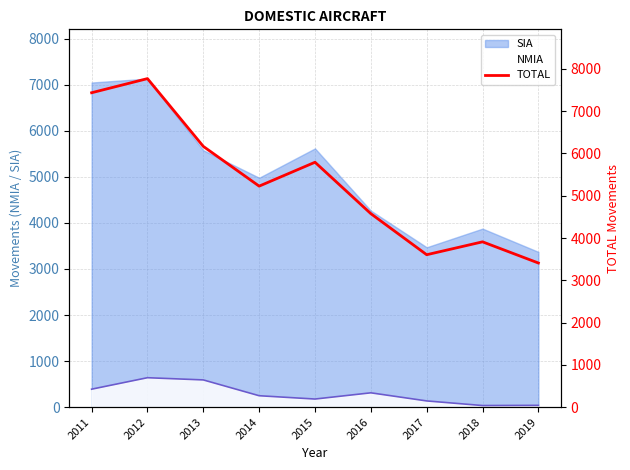

What is the greatest value displayed?

7770